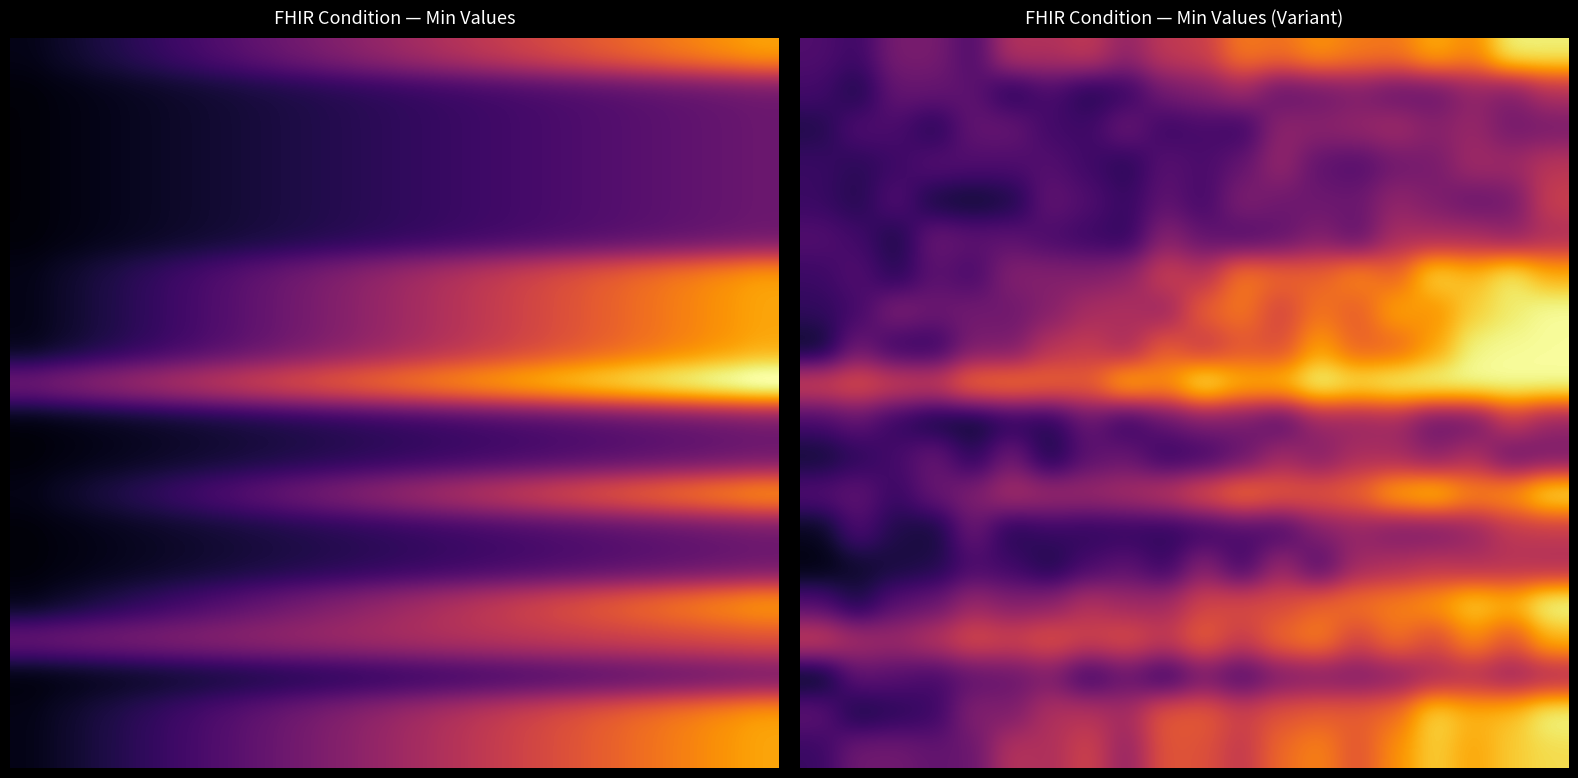

Between 19 and 2, which is larger?

19